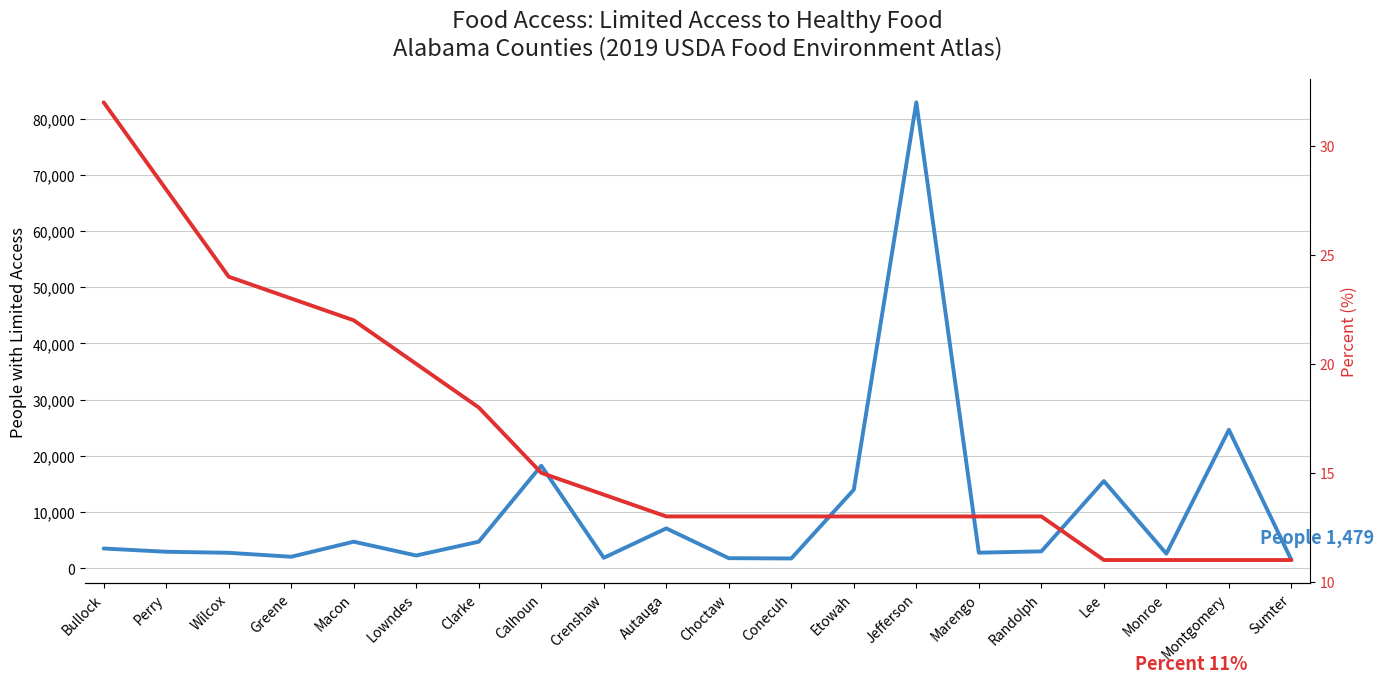

What is the smallest value displayed?

11